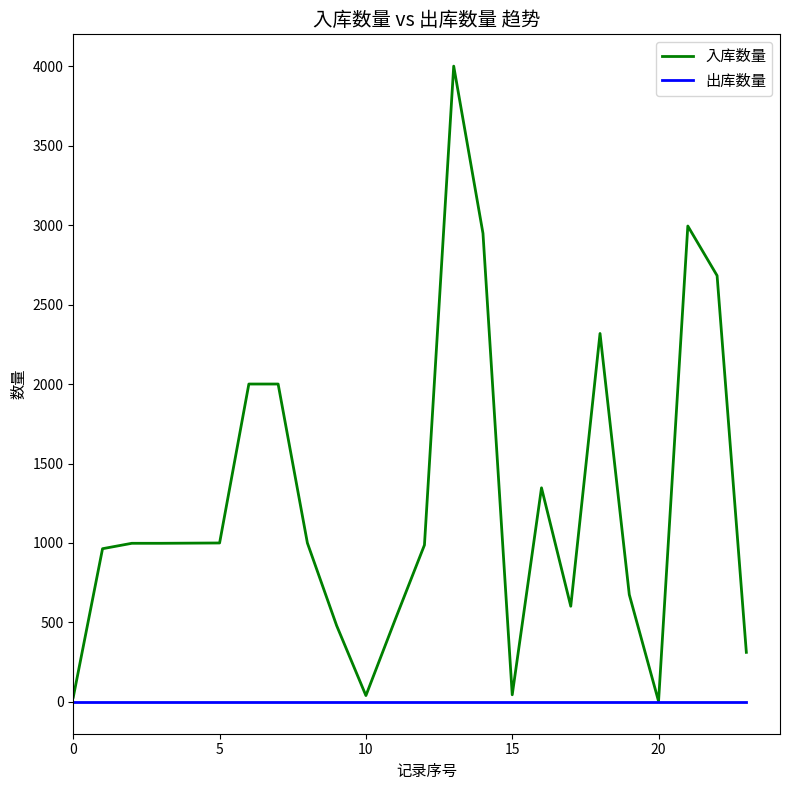

Which series has the widest spread of values?

入库数量